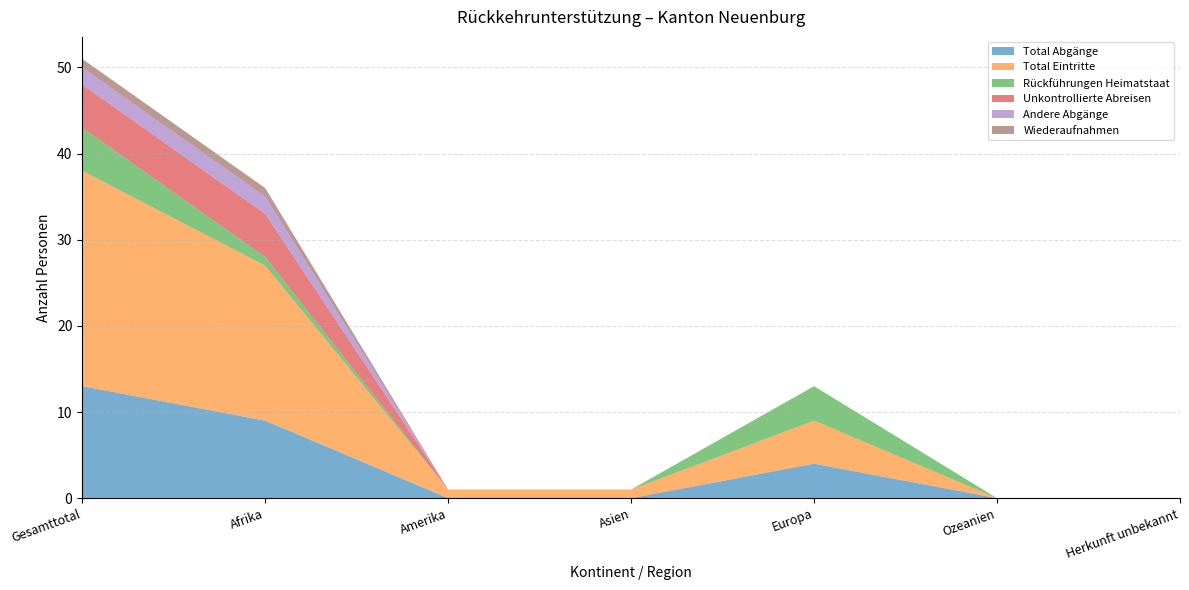

Reading right to left, list all the values displayed in this chart.

Total Abgänge: 0	0	4	0	0	9	13
Total Eintritte: 0	0	5	1	1	18	25
Rückführungen Heimatstaat: 0	0	4	0	0	1	5
Unkontrollierte Abreisen: 0	0	0	0	0	5	5
Andere Abgänge: 0	0	0	0	0	2	2
Wiederaufnahmen: 0	0	0	0	0	1	1